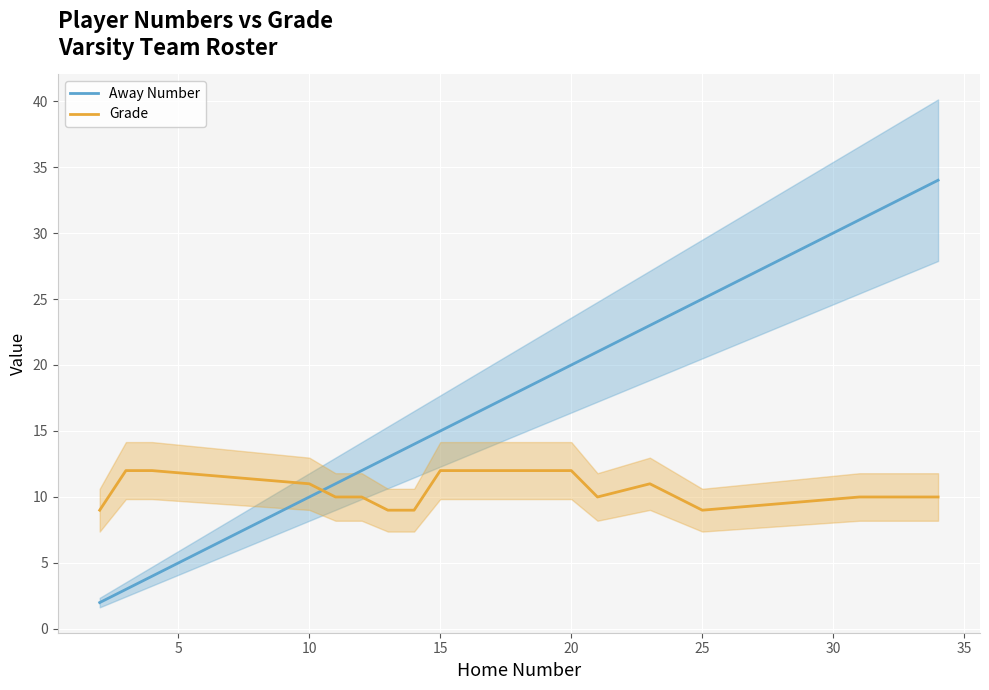

The Away Number series shows 25 at 15. True or false?

False